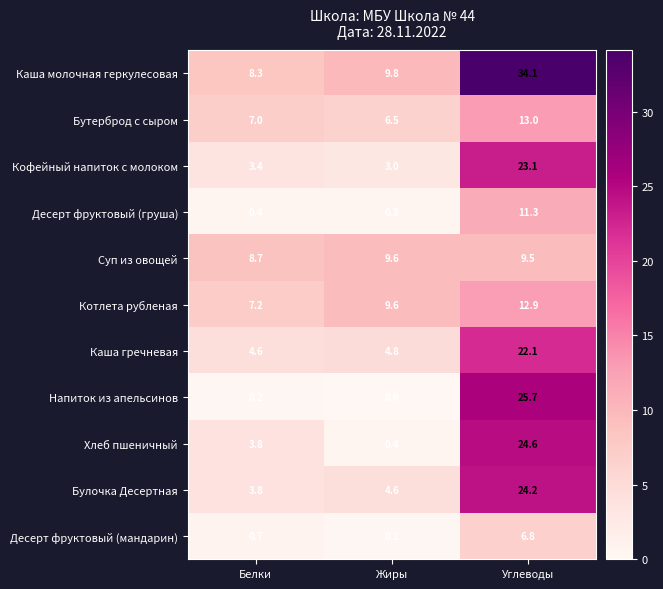

List the labels in order of Напиток из апельсинов value, largest first.

Углеводы, Белки, Жиры